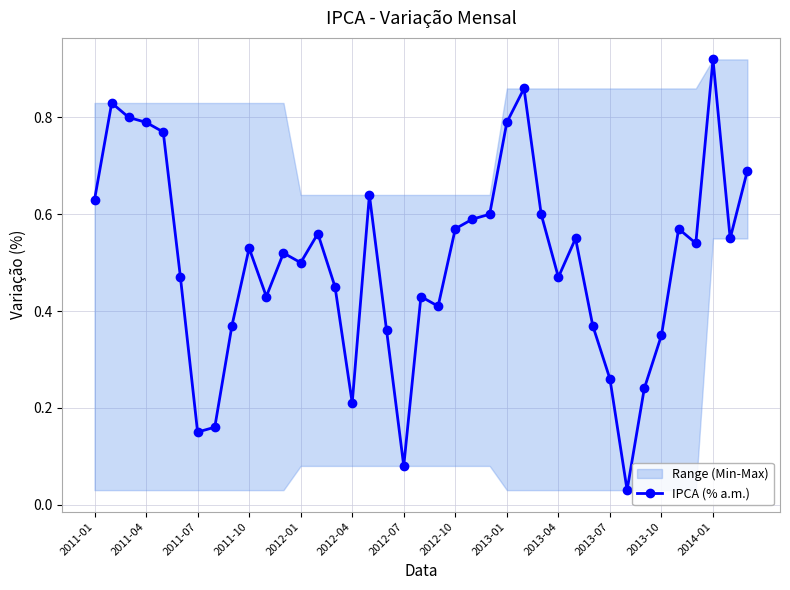

The IPCA (% a.m.) series shows 0.2 at 2014-01. True or false?

False